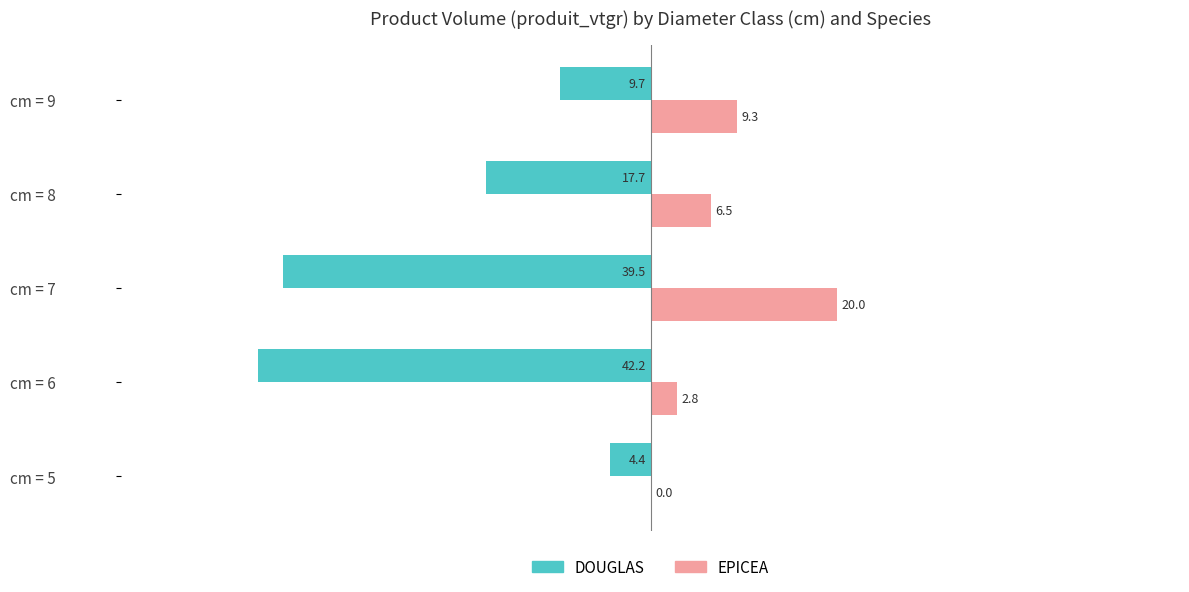

What is the maximum value shown in the chart?

20.0